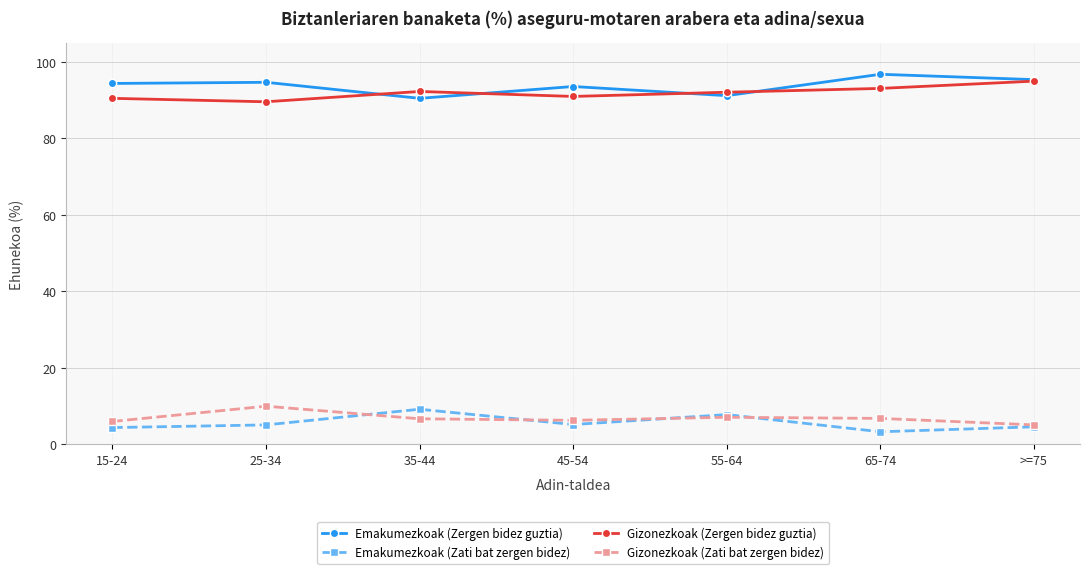

The Emakumezkoak (Zergen bidez guztia) series shows 90.5 at 35-44. True or false?

True